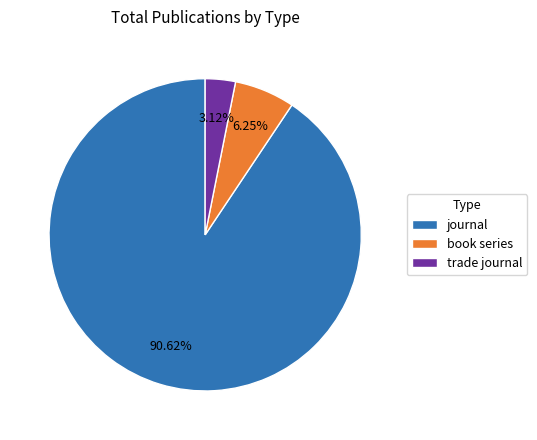

Combined, do book series and journal account for over 50%?

Yes